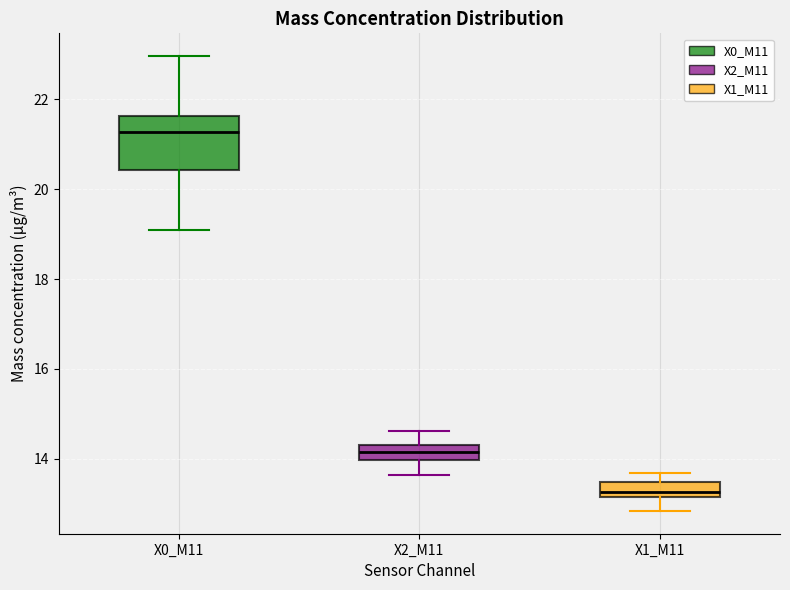

Which box is the tallest, from its lower edge to its upper edge?

X0_M11